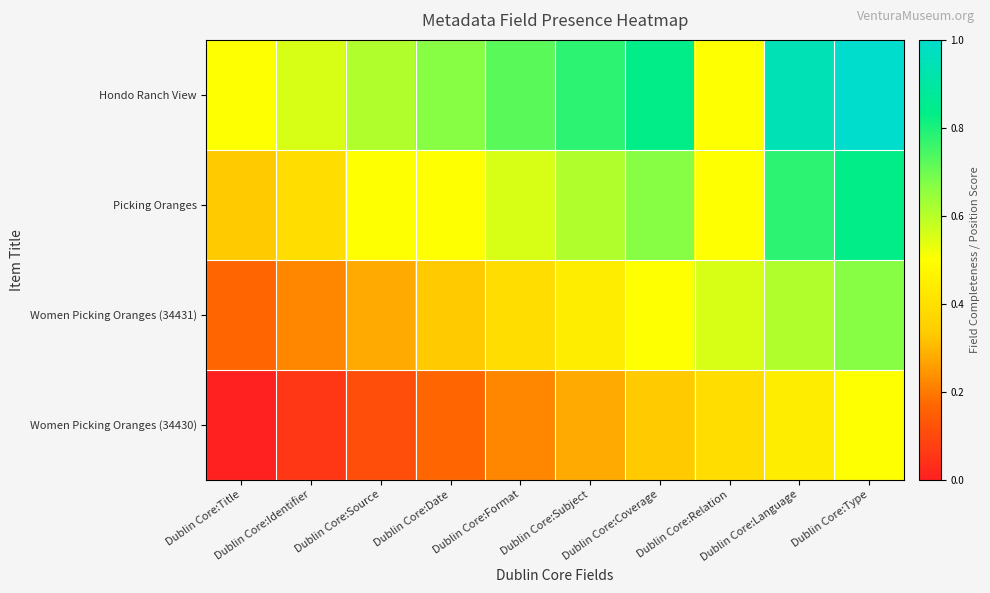

Reading right to left, list all the values displayed in this chart.

Hondo Ranch View: Dublin Core:Type=1.0	Dublin Core:Language=0.9	Dublin Core:Relation=0.5	Dublin Core:Coverage=0.8	Dublin Core:Subject=0.8	Dublin Core:Format=0.7	Dublin Core:Date=0.7	Dublin Core:Source=0.6	Dublin Core:Identifier=0.6	Dublin Core:Title=0.5
Picking Oranges: Dublin Core:Type=0.8	Dublin Core:Language=0.8	Dublin Core:Relation=0.5	Dublin Core:Coverage=0.7	Dublin Core:Subject=0.6	Dublin Core:Format=0.6	Dublin Core:Date=0.5	Dublin Core:Source=0.5	Dublin Core:Identifier=0.4	Dublin Core:Title=0.3
Women Picking Oranges (34431): Dublin Core:Type=0.7	Dublin Core:Language=0.6	Dublin Core:Relation=0.6	Dublin Core:Coverage=0.5	Dublin Core:Subject=0.4	Dublin Core:Format=0.4	Dublin Core:Date=0.3	Dublin Core:Source=0.3	Dublin Core:Identifier=0.2	Dublin Core:Title=0.2
Women Picking Oranges (34430): Dublin Core:Type=0.5	Dublin Core:Language=0.4	Dublin Core:Relation=0.4	Dublin Core:Coverage=0.3	Dublin Core:Subject=0.3	Dublin Core:Format=0.2	Dublin Core:Date=0.2	Dublin Core:Source=0.1	Dublin Core:Identifier=0.1	Dublin Core:Title=0.0